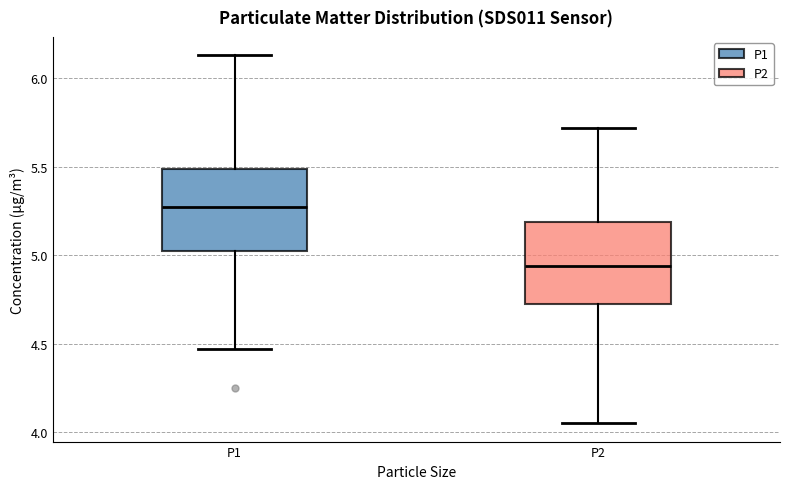

Reading left to right, transcribe this box plot: for each box, give where its median line is, the range the box spans, and where its two whiskers end, as read against the y-axis. The values are not printed on the chart, so give them approximately, as read against the axis.

P1: median 5.30, box 5.00 to 5.50, whiskers 4.45 to 6.15
P2: median 4.95, box 4.70 to 5.20, whiskers 4.05 to 5.70